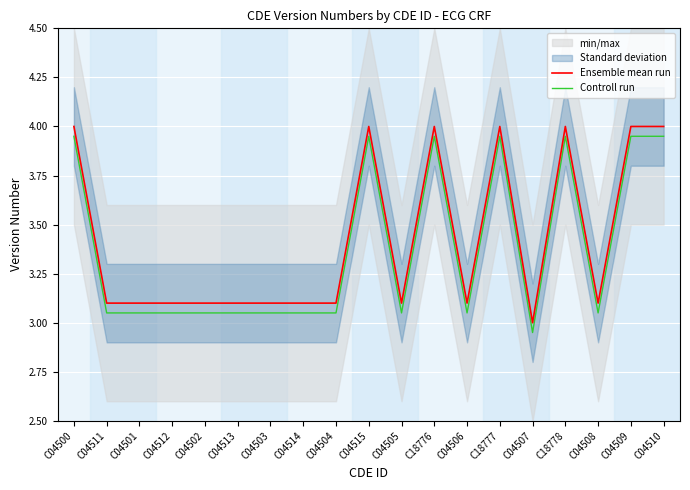

True or false: Ensemble mean run and Controll run intersect in this chart.

False